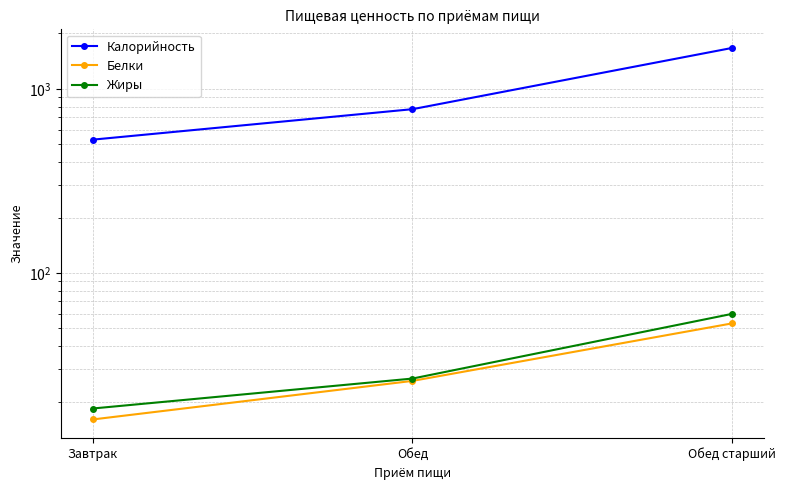

Reading left to right, extract all data points from this chart.

Калорийность: 530.0	776.0	1670.0
Белки: 16.0	25.9	53.2
Жиры: 18.4	26.7	60.0